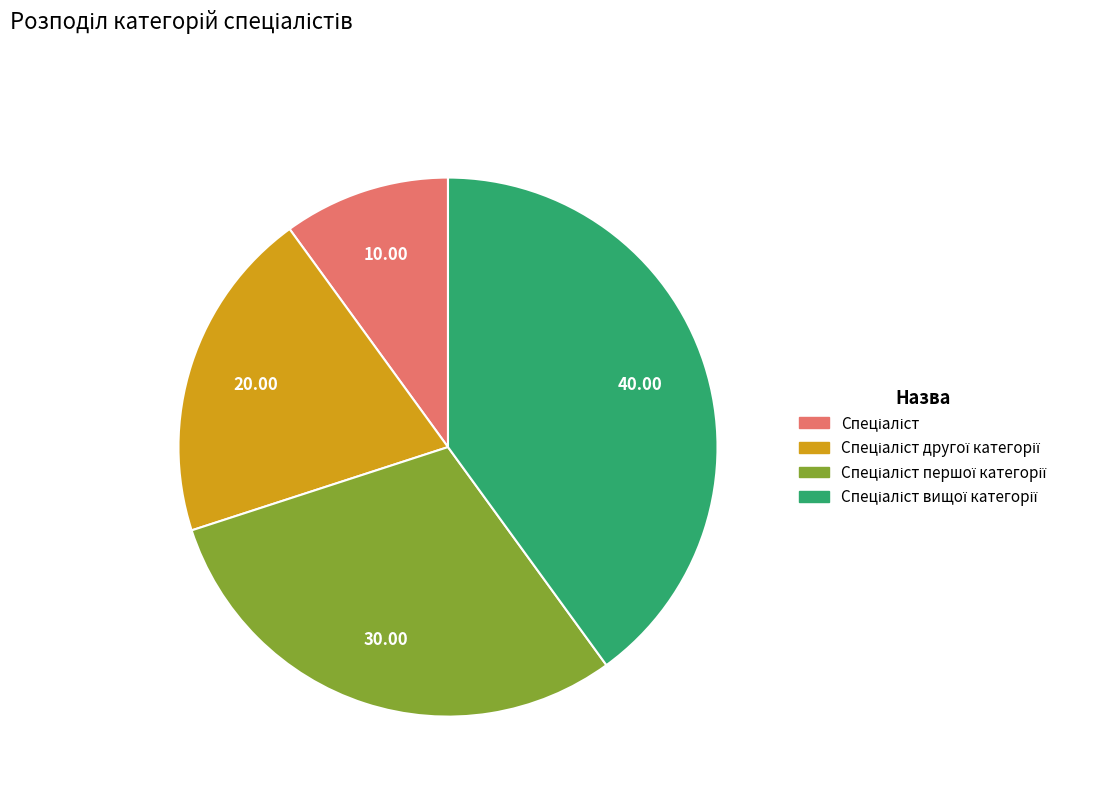

Does any single category account for the majority?

No